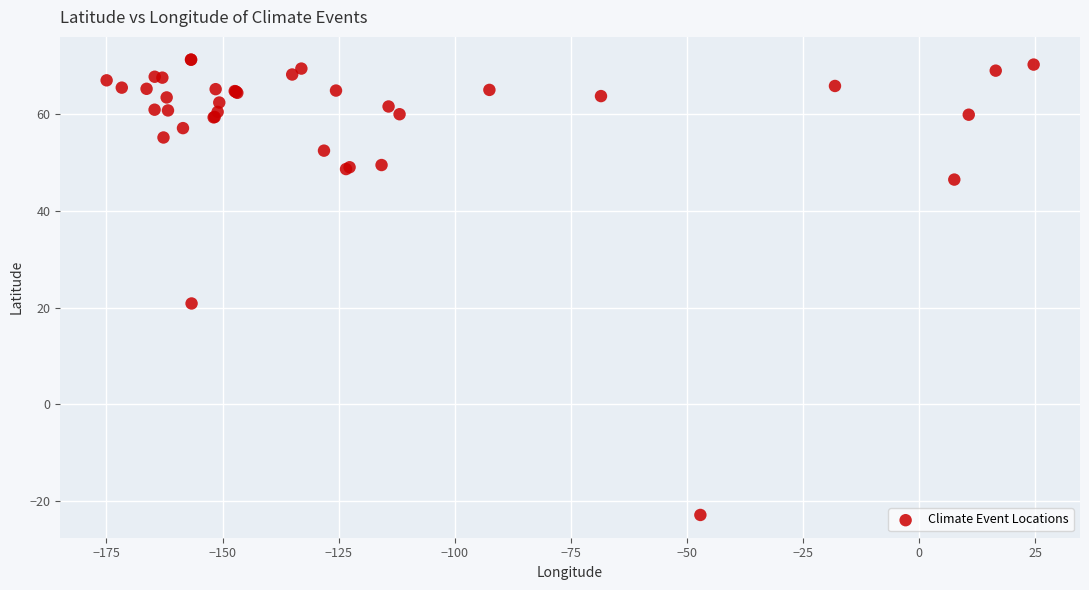

What Y value in the scatter plot is closest to 24?

20.9